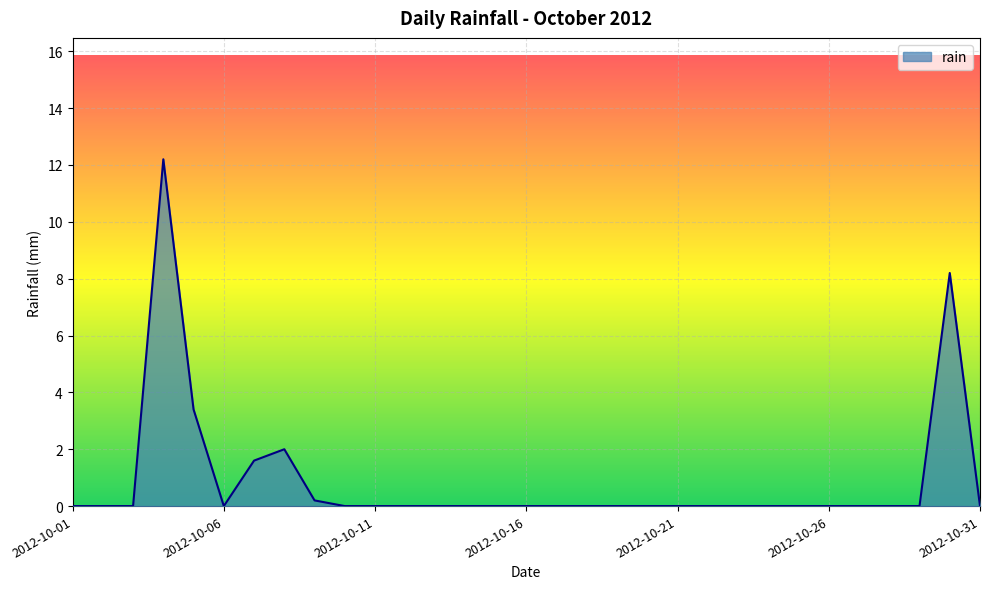

What is the difference between the maximum and minimum values?

12.2